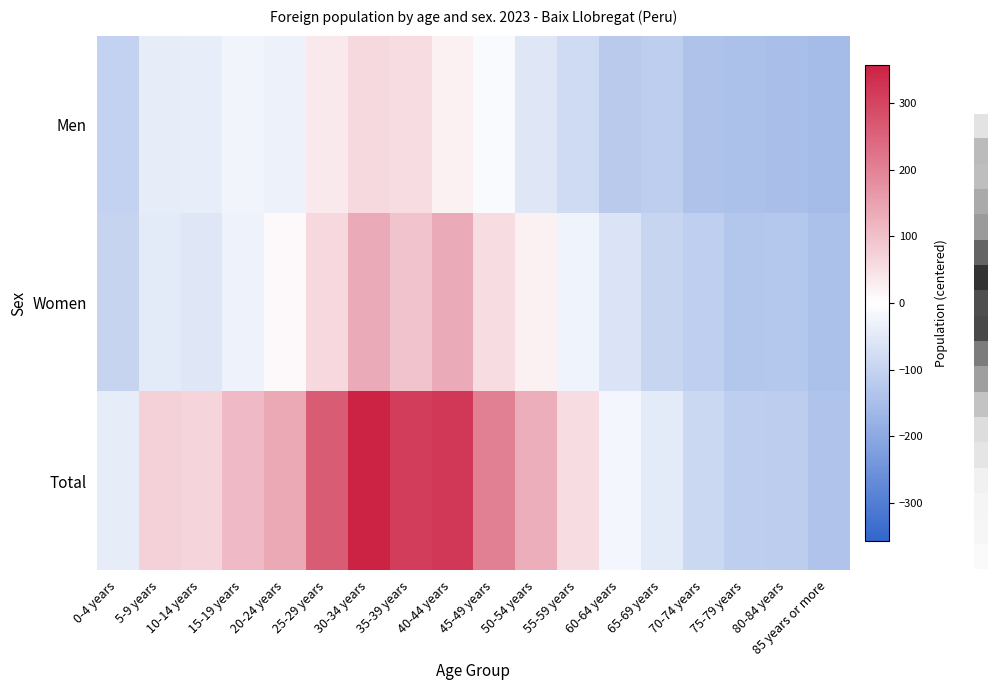

Between 85 years or more and 5-9 years, which is larger?

5-9 years